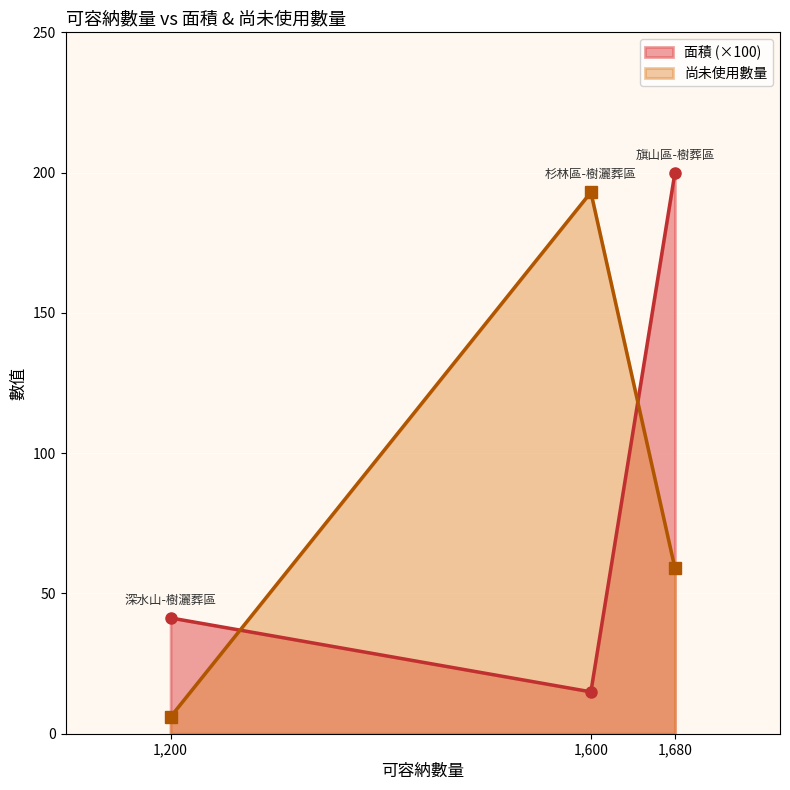

Between 1,200 and 1,680, which series saw the biggest shift?

面積 (×100)